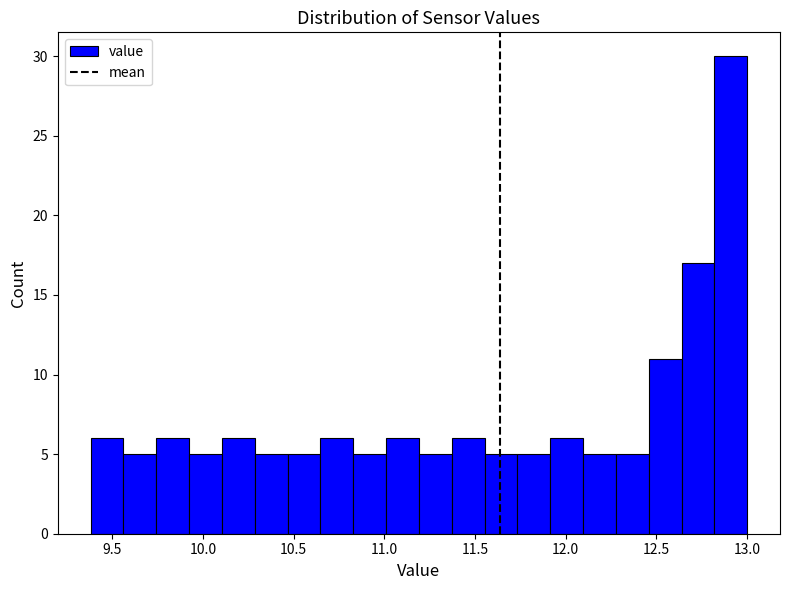

Around what value on the x-axis is the tallest bar? Give the approximate position of its centre, as read against the axis.

12.90